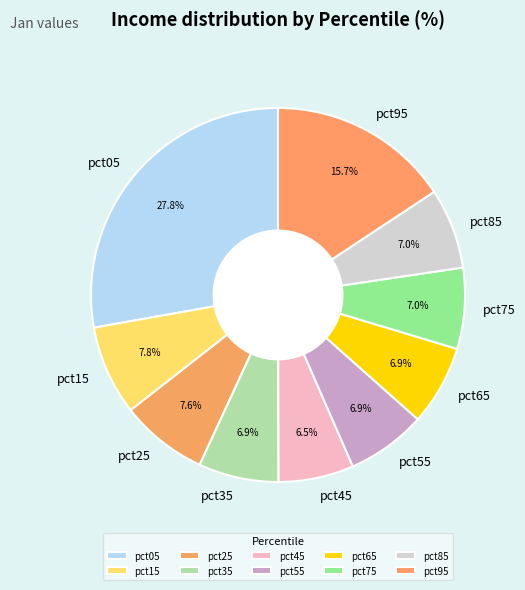

True or false: pct75 accounts for 17% of the total.

False